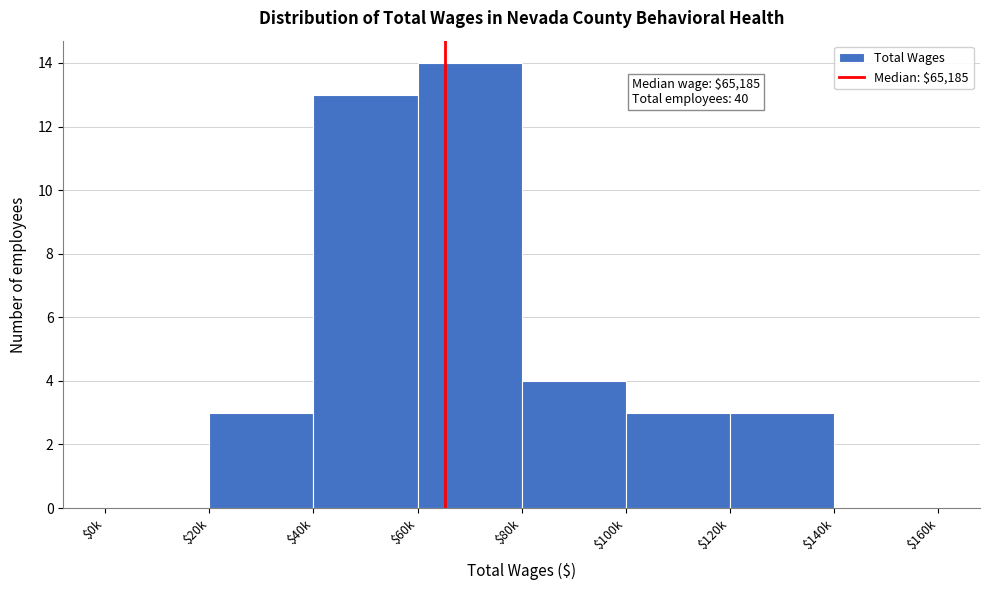

The value at $100k is 3. True or false?

True